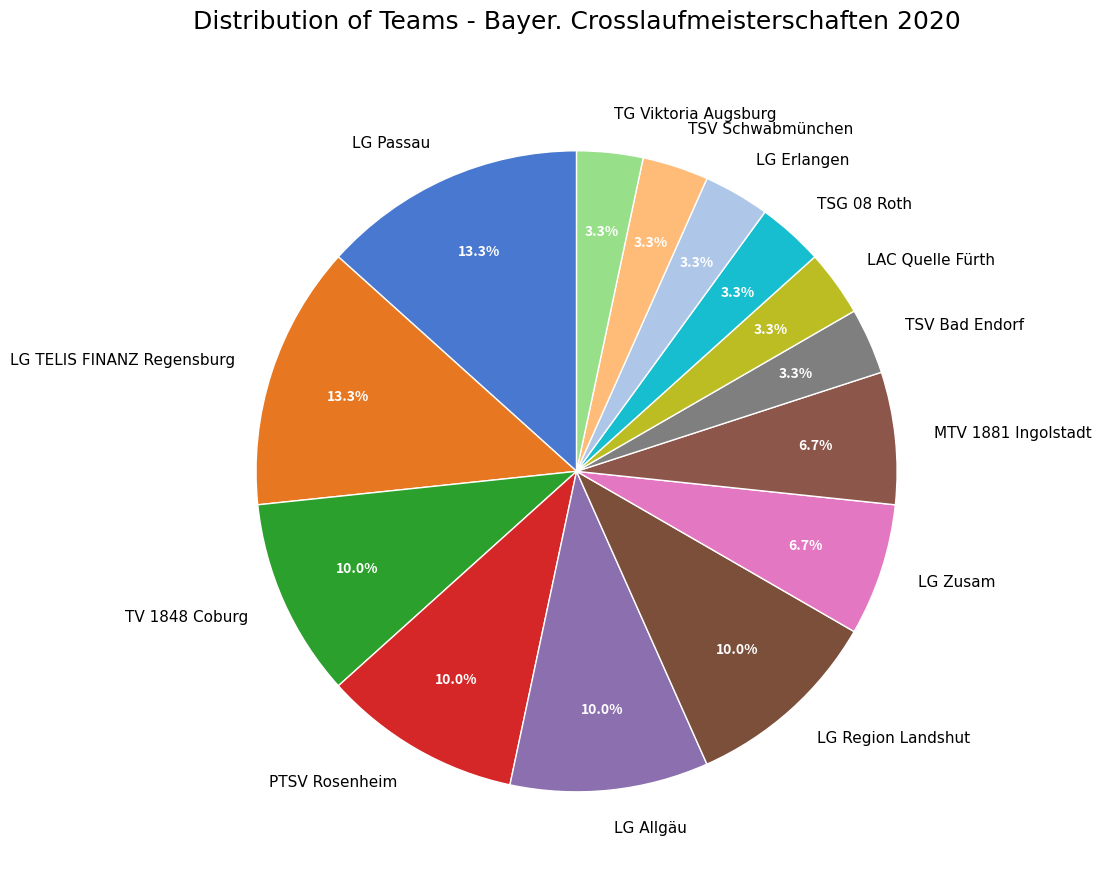

Count the number of slices in the pie.

14